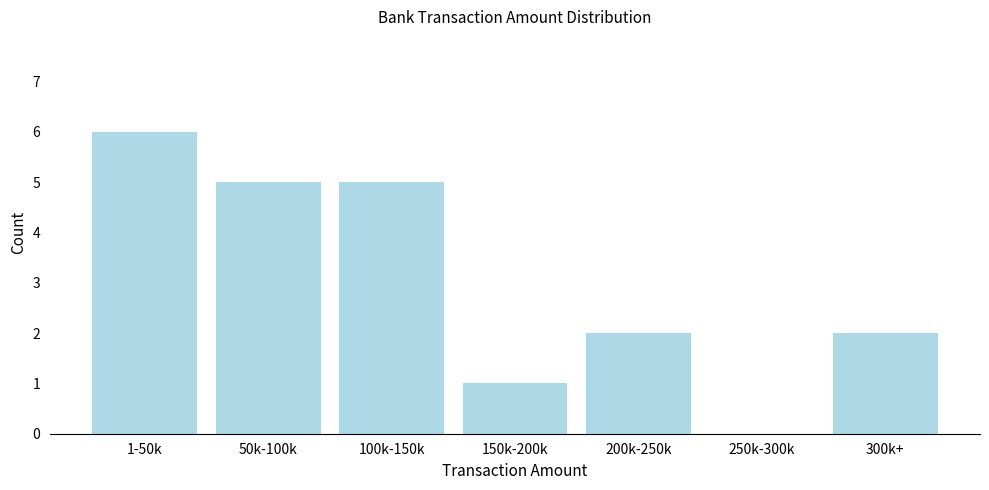

Reading left to right, transcribe all the data shown in this chart.

1-50k=6	50k-100k=5	100k-150k=5	150k-200k=1	200k-250k=2	250k-300k=0	300k+=2